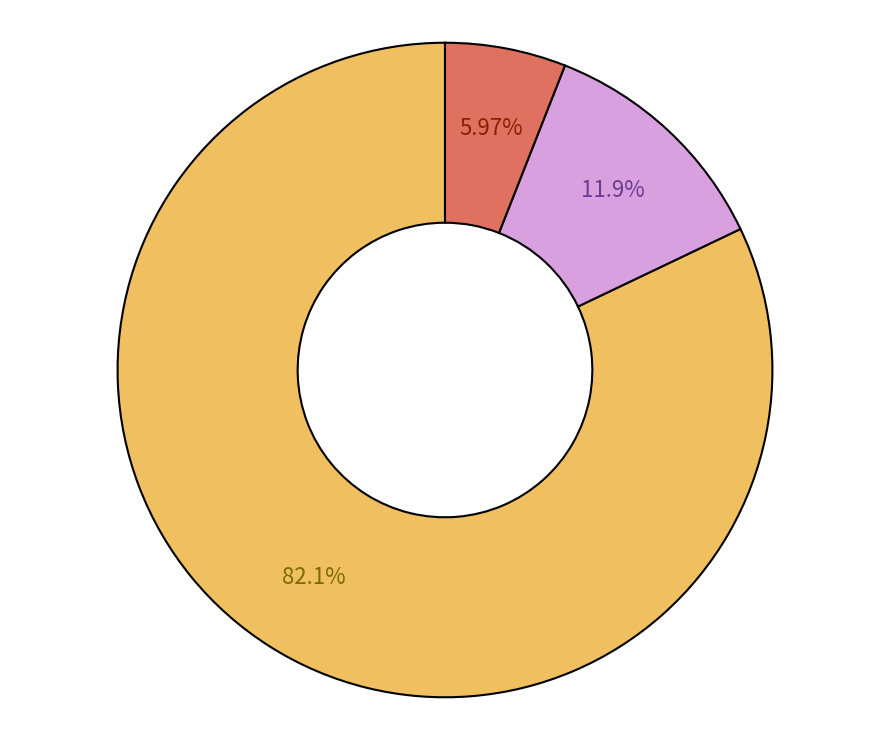

To the nearest percent, what is the difference between the largest and smallest slice percentages?

76%